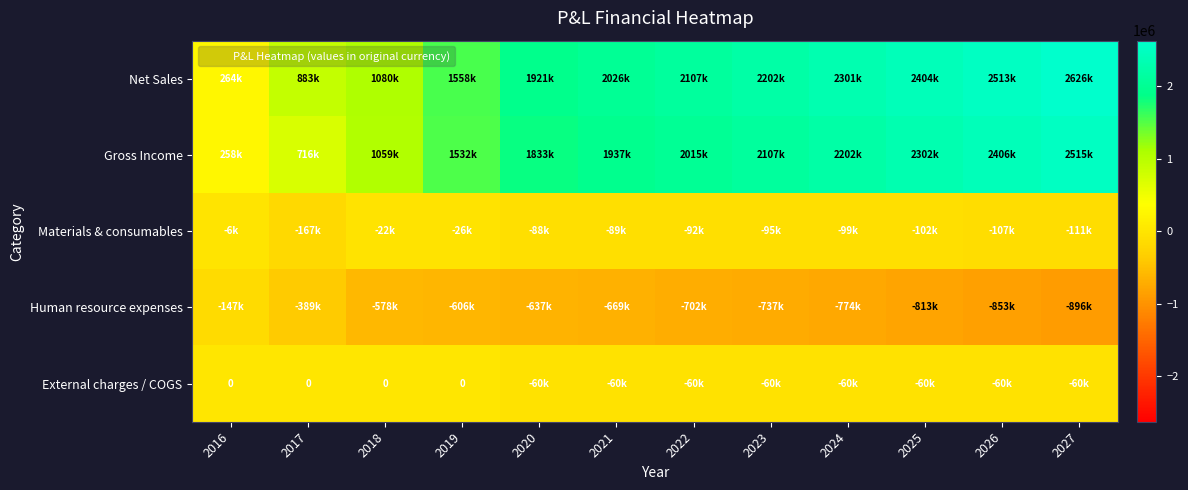

Where is Materials & consumables nearest to the value -86290?

2020